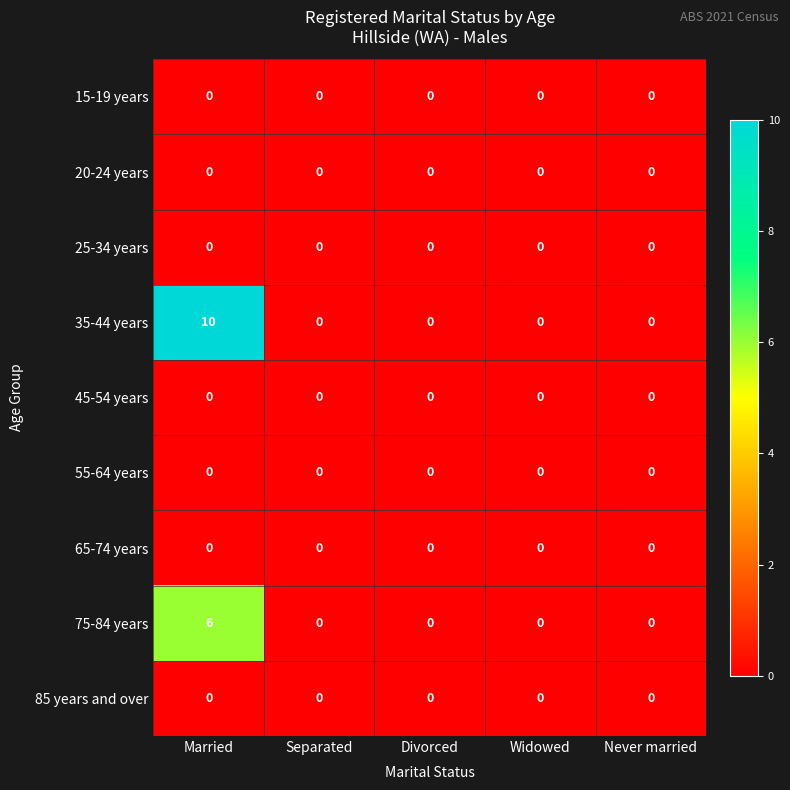

Is it true that 75-84 years equals 0 at Widowed?

True